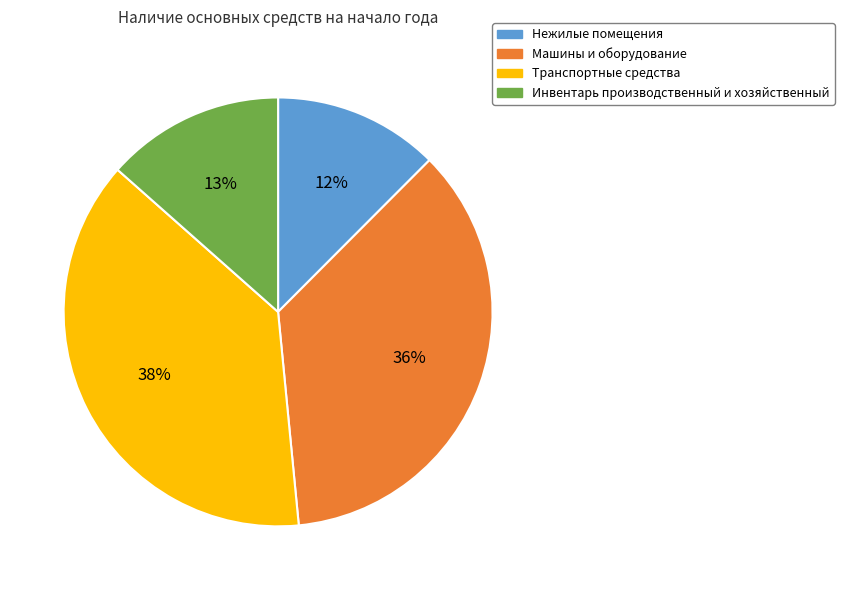

Which has a higher value, Инвентарь производственный и хозяйственный or Нежилые помещения?

Инвентарь производственный и хозяйственный